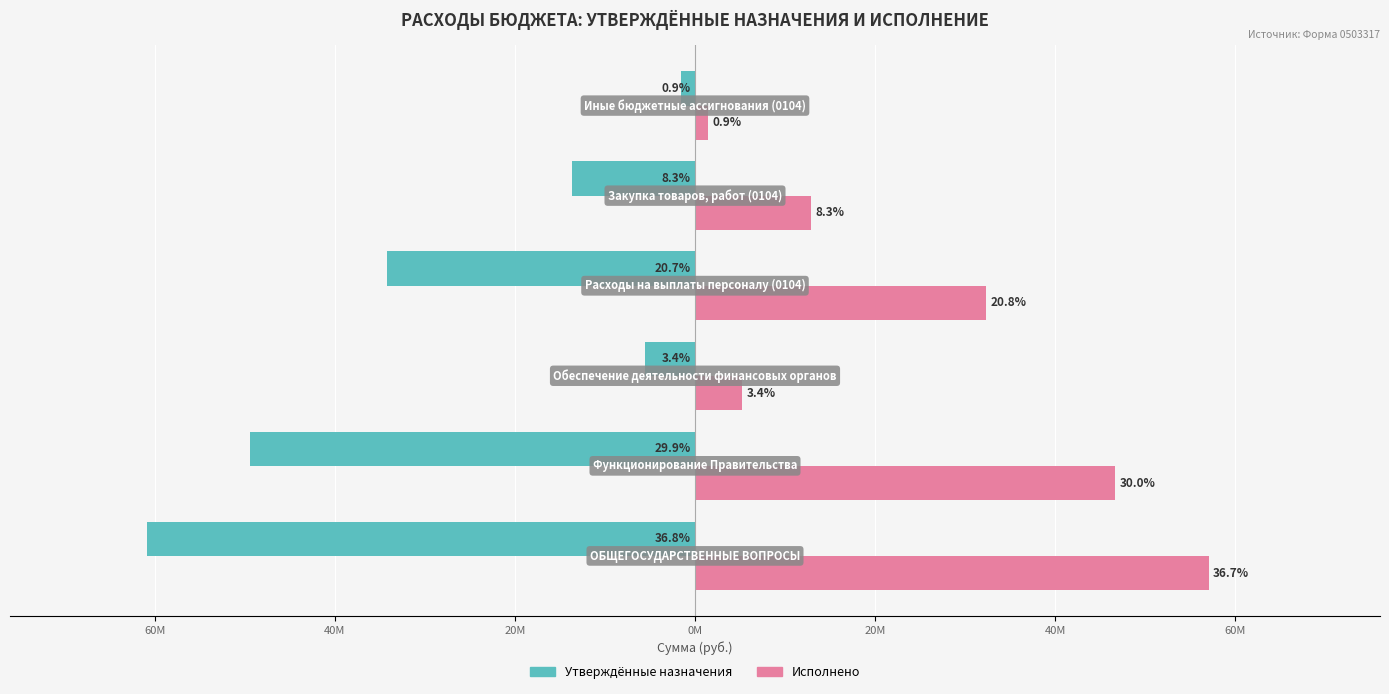

What are all the series names shown in the legend?

Утверждённые назначения, Исполнено